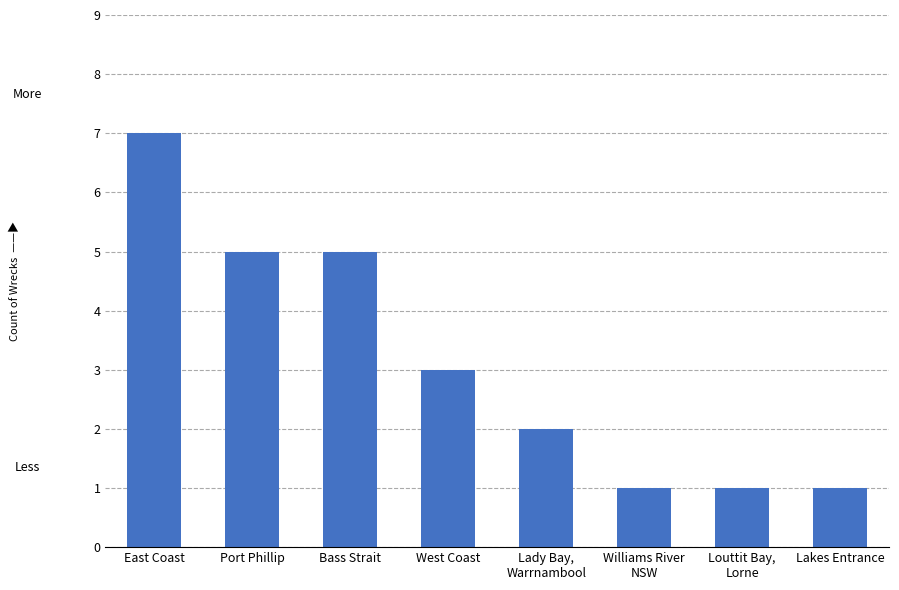

True or false: the data shows 1 at Lakes Entrance.

True